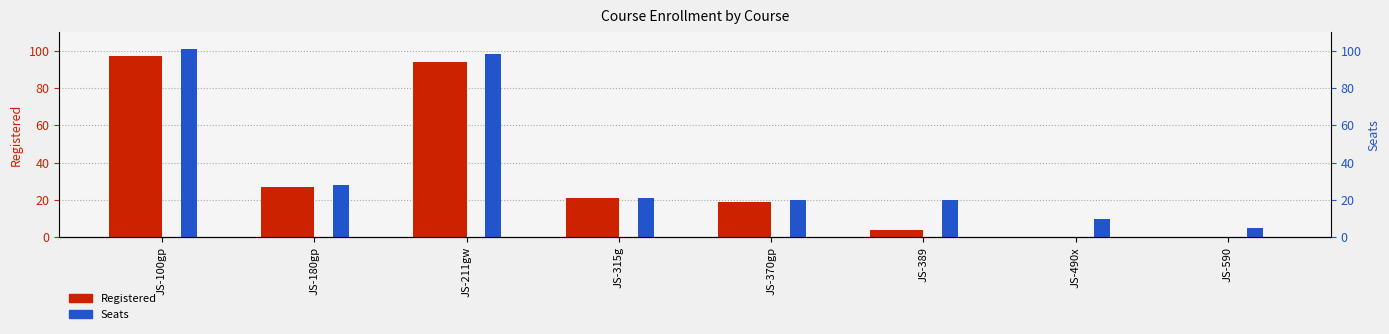

Which category has the highest value in the Registered series?

JS-100gp